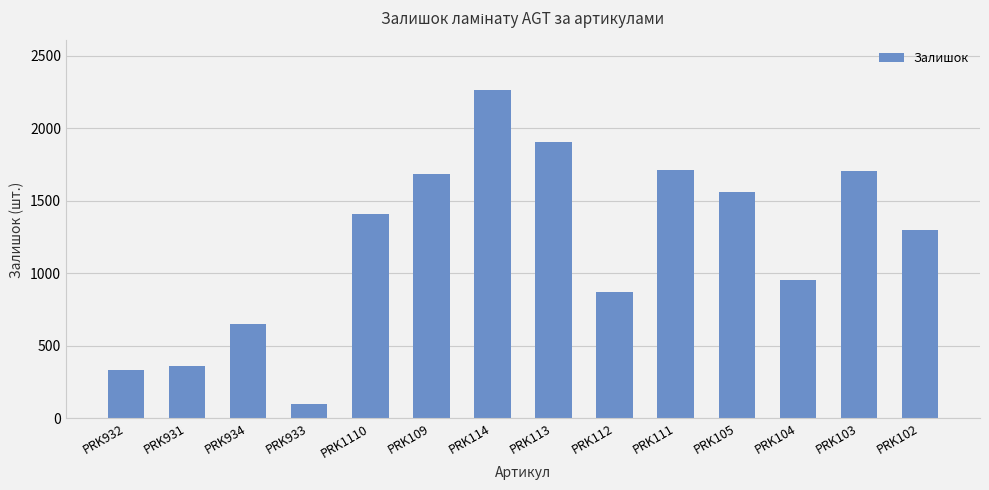

What is the difference between the values at PRK102 and PRK114?

970